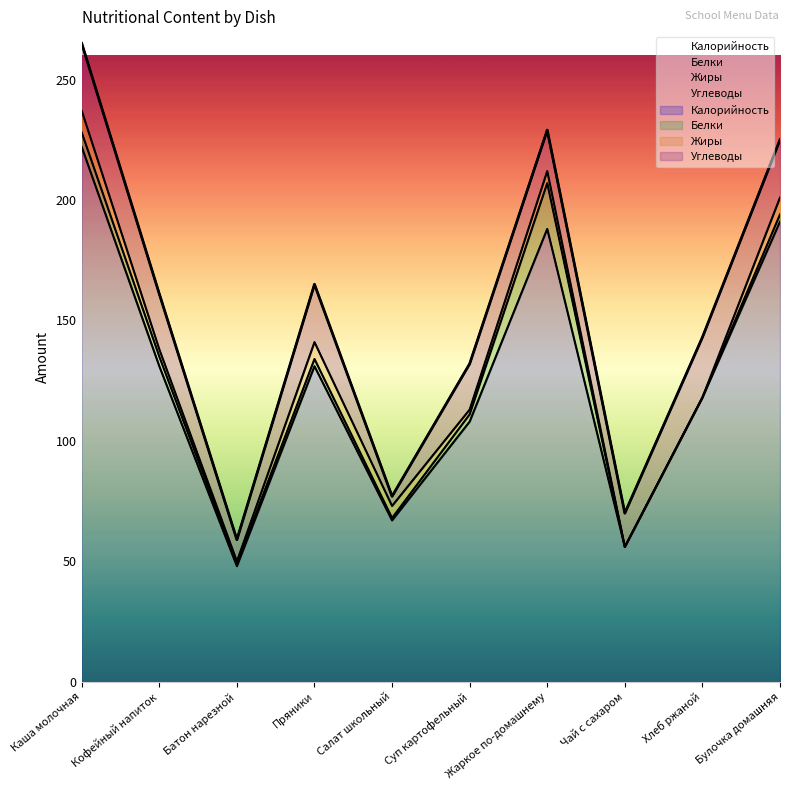

Count the Жиры values in the range 1 to 7.

7